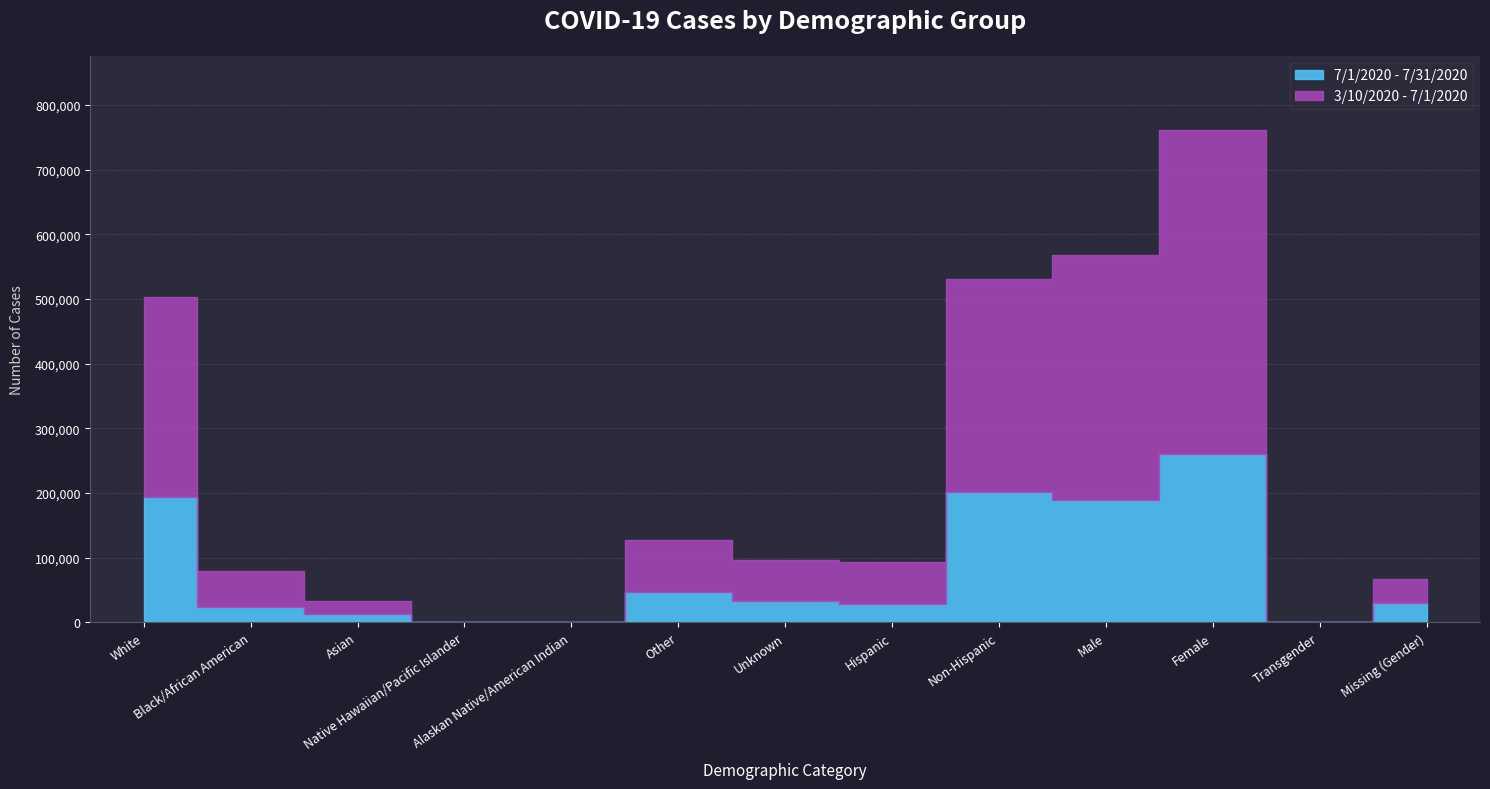

Between Other and Hispanic, which series saw the biggest shift?

7/1/2020 - 7/31/2020